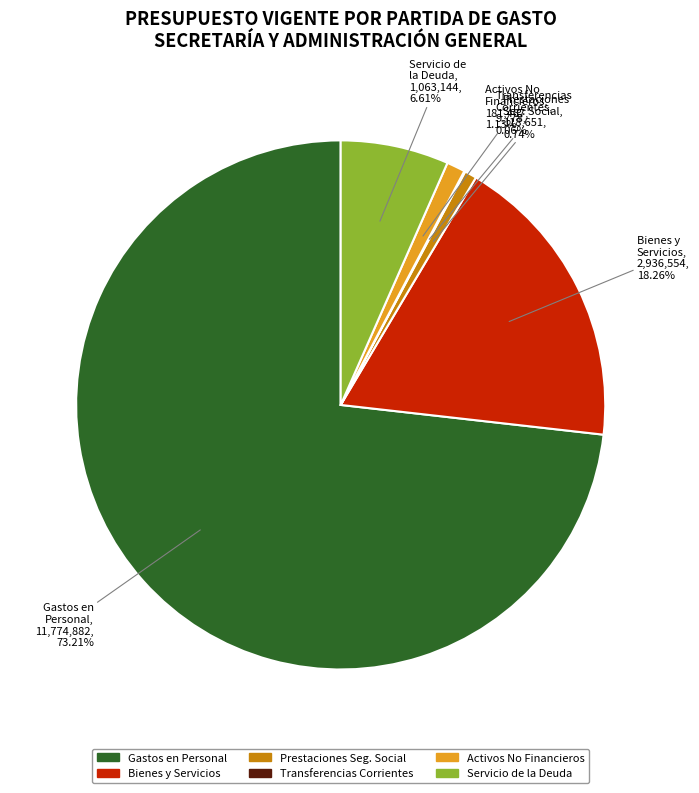

Approximately how many times larger is the value at Gastos en Personal compared to Servicio de la Deuda?

11.1